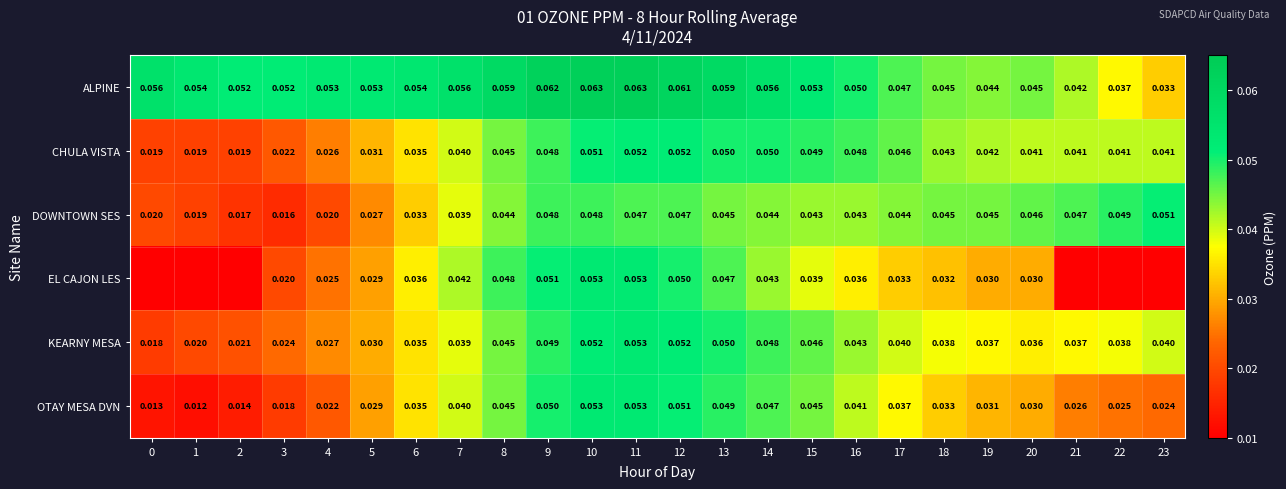

The value of OTAY MESA DVN at 21 is 0.0. True or false?

True